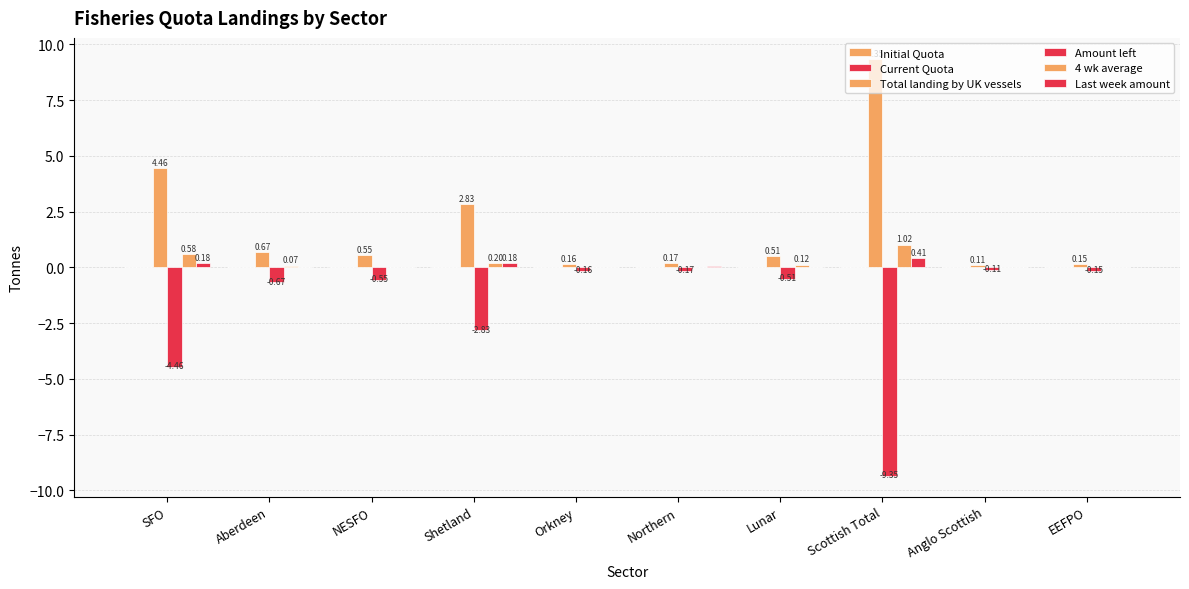

At which label is Last week amount closest to 0?

Aberdeen